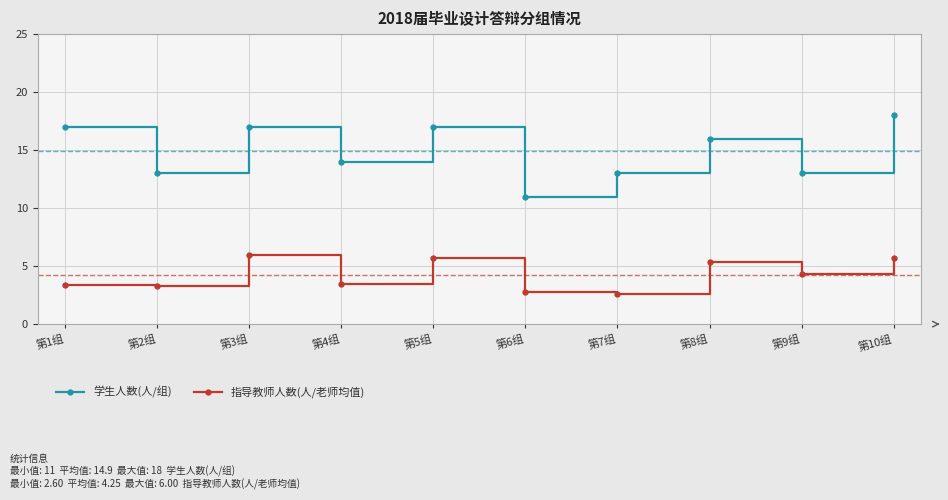

What is the label of the 10th point from the left?

第10组